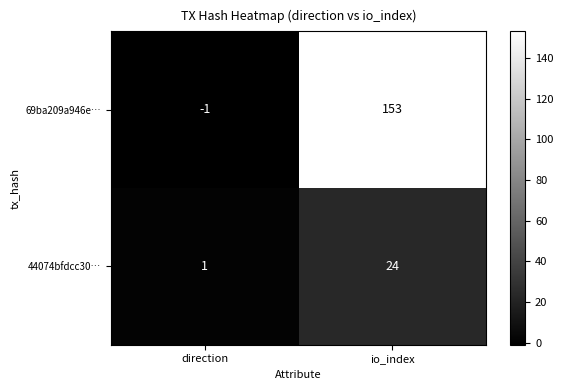

At io_index, list the series in order from largest to smallest.

69ba209a946e…, 44074bfdcc30…